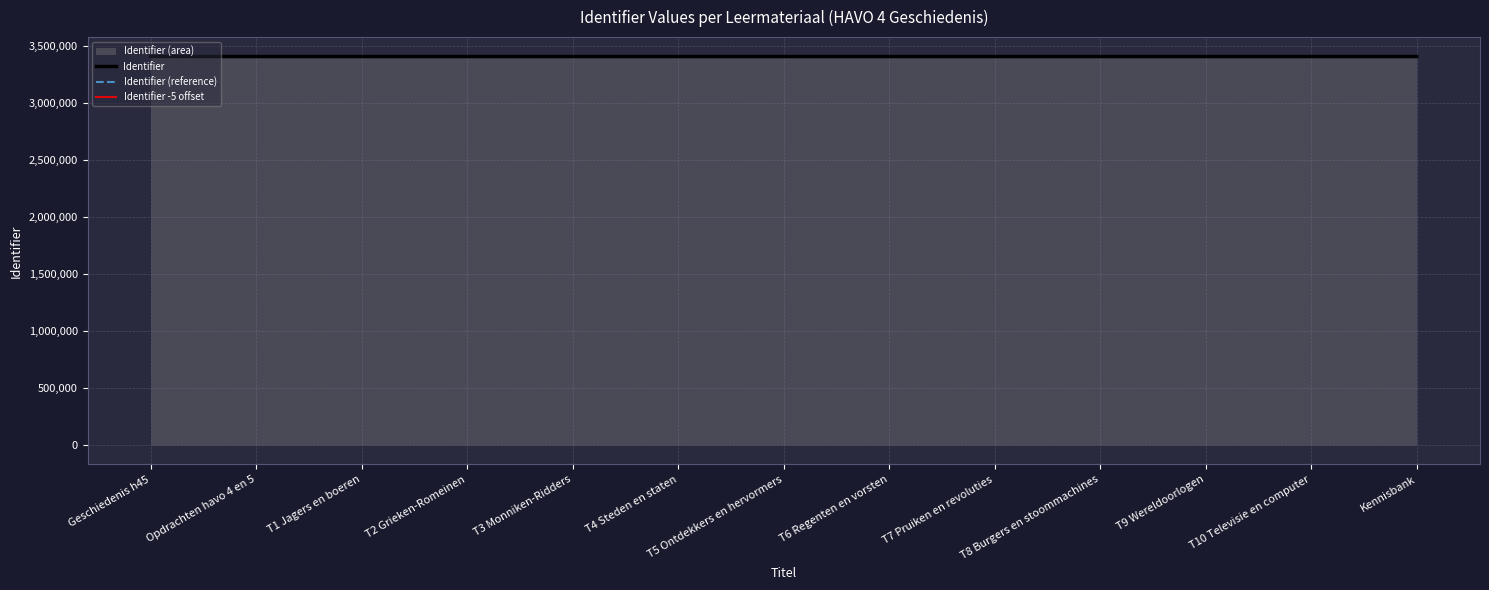

Is it true that Identifier (reference) equals 1372613 at T6 Regenten en vorsten?

False